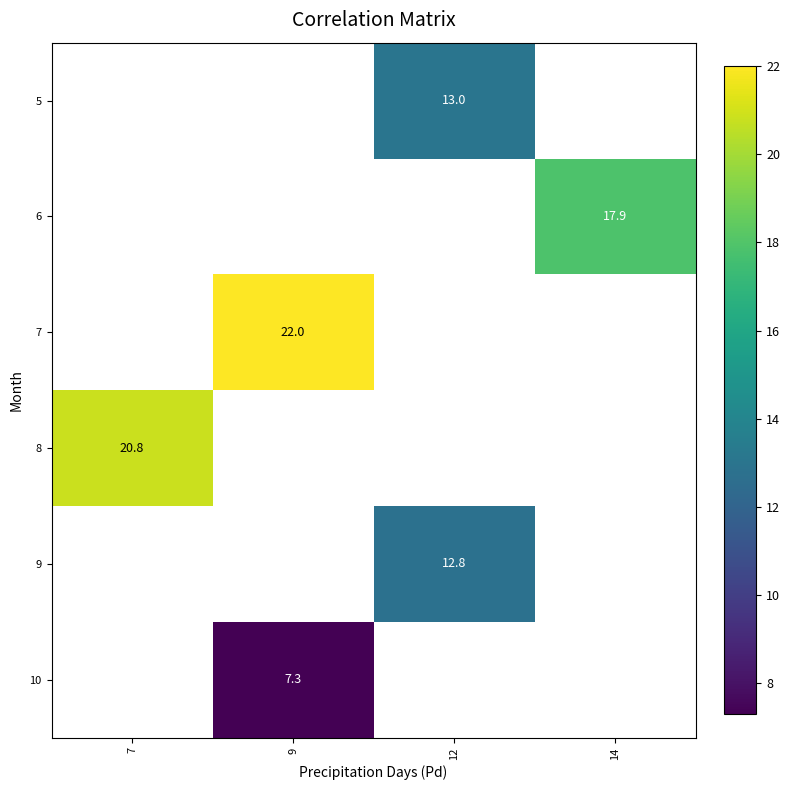

How many categories are shown in the chart?

4